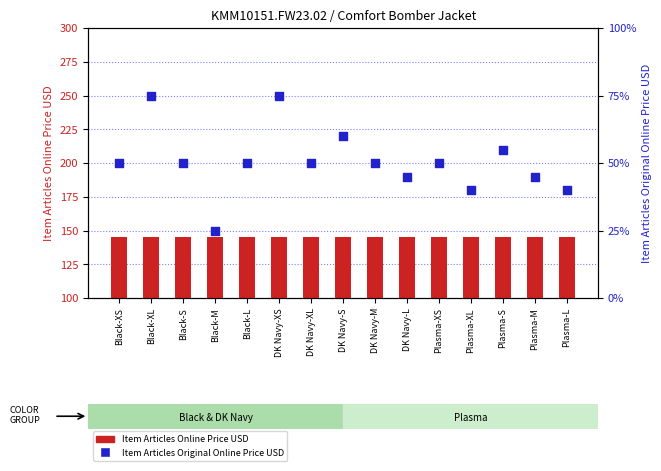

Which series has the largest total across all categories?

Item Articles Online Price USD